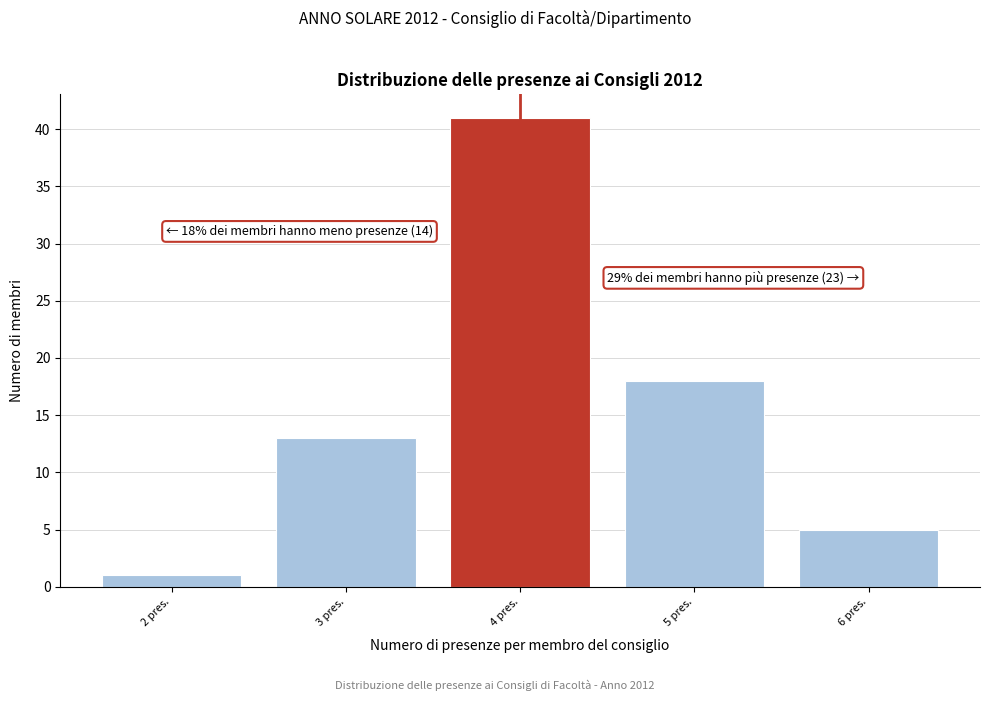

Reading right to left, transcribe all the data shown in this chart.

6 pres.=5	5 pres.=18	4 pres.=41	3 pres.=13	2 pres.=1